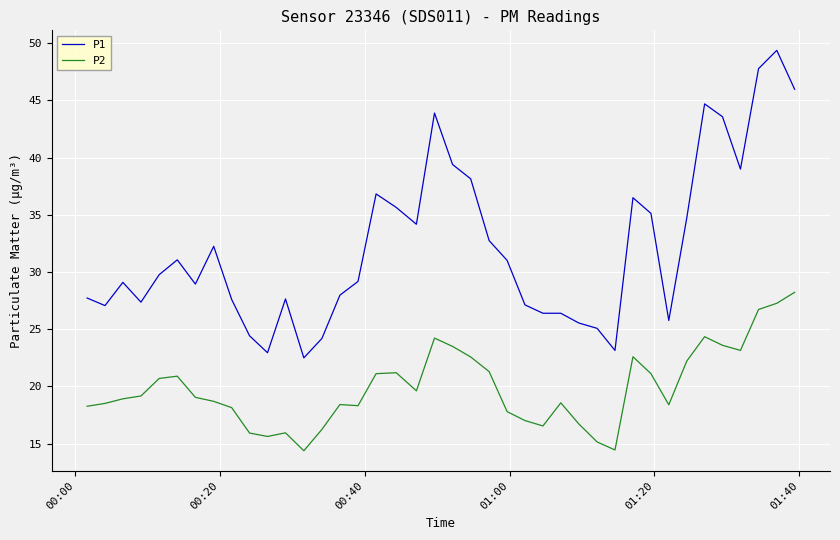

True or false: P1 and P2 cross at least once.

False